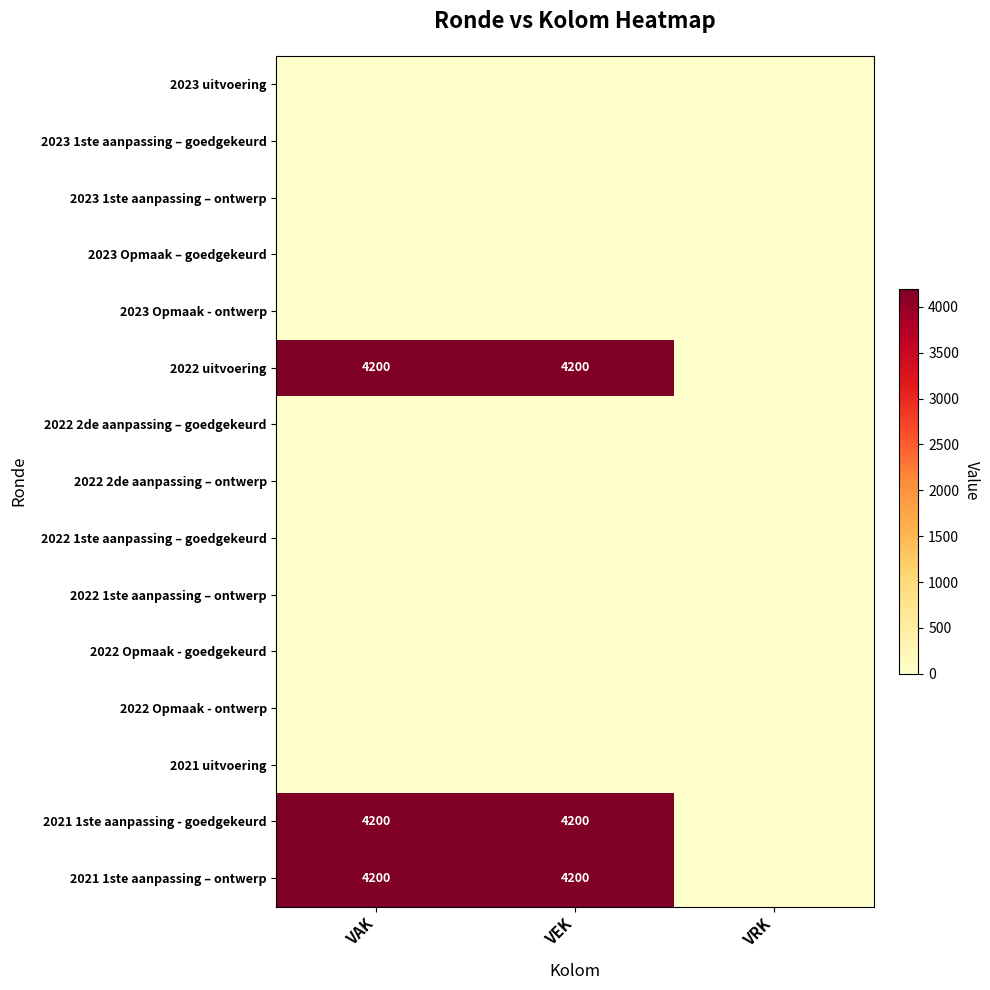

Rank the series by their maximum value, from lowest to highest.

2023 uitvoering, 2023 1ste aanpassing – goedgekeurd, 2023 1ste aanpassing – ontwerp, 2023 Opmaak – goedgekeurd, 2023 Opmaak - ontwerp, 2022 2de aanpassing – goedgekeurd, 2022 2de aanpassing – ontwerp, 2022 1ste aanpassing – goedgekeurd, 2022 1ste aanpassing – ontwerp, 2022 Opmaak - goedgekeurd, 2022 Opmaak - ontwerp, 2021 uitvoering, 2022 uitvoering, 2021 1ste aanpassing - goedgekeurd, 2021 1ste aanpassing – ontwerp